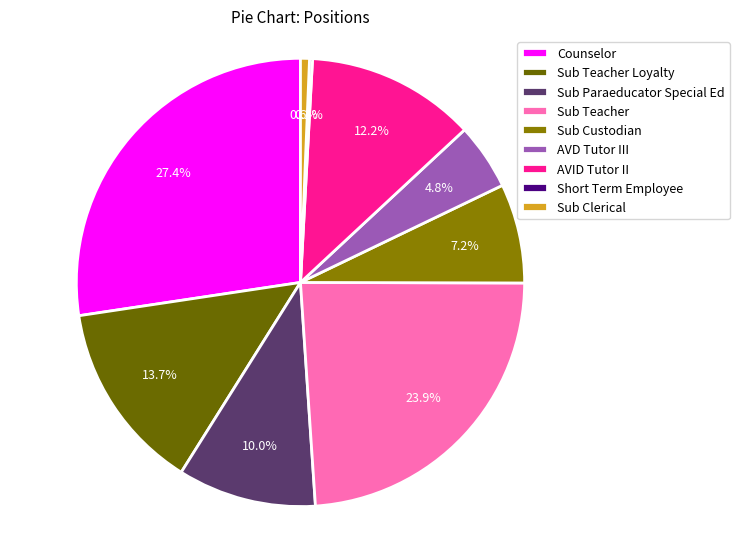

Count the number of slices in the pie.

9